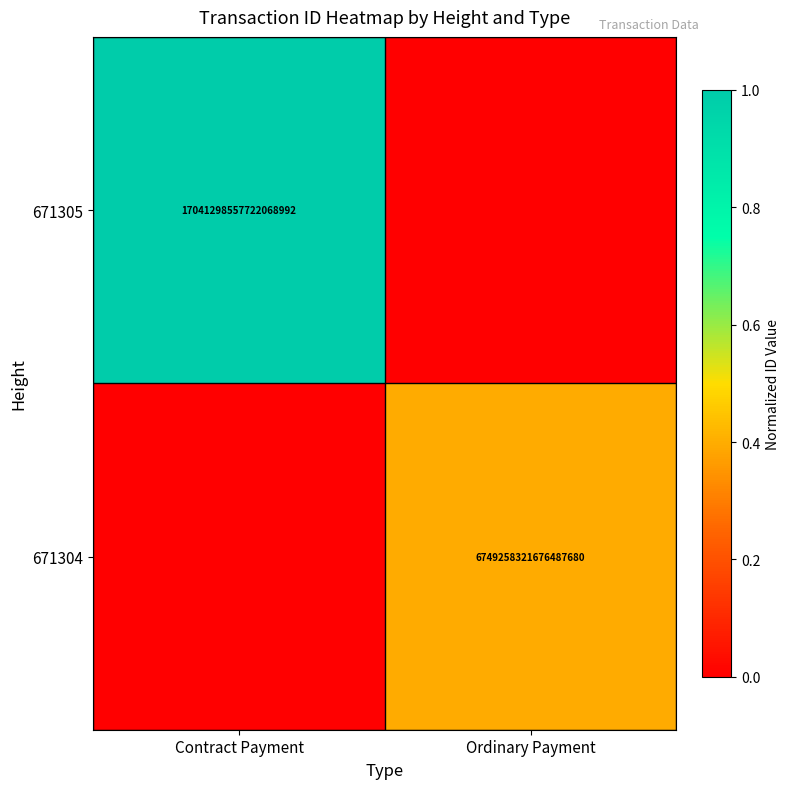

Is the value of 671304 at Ordinary Payment greater than the value of 671305 at Contract Payment?

No